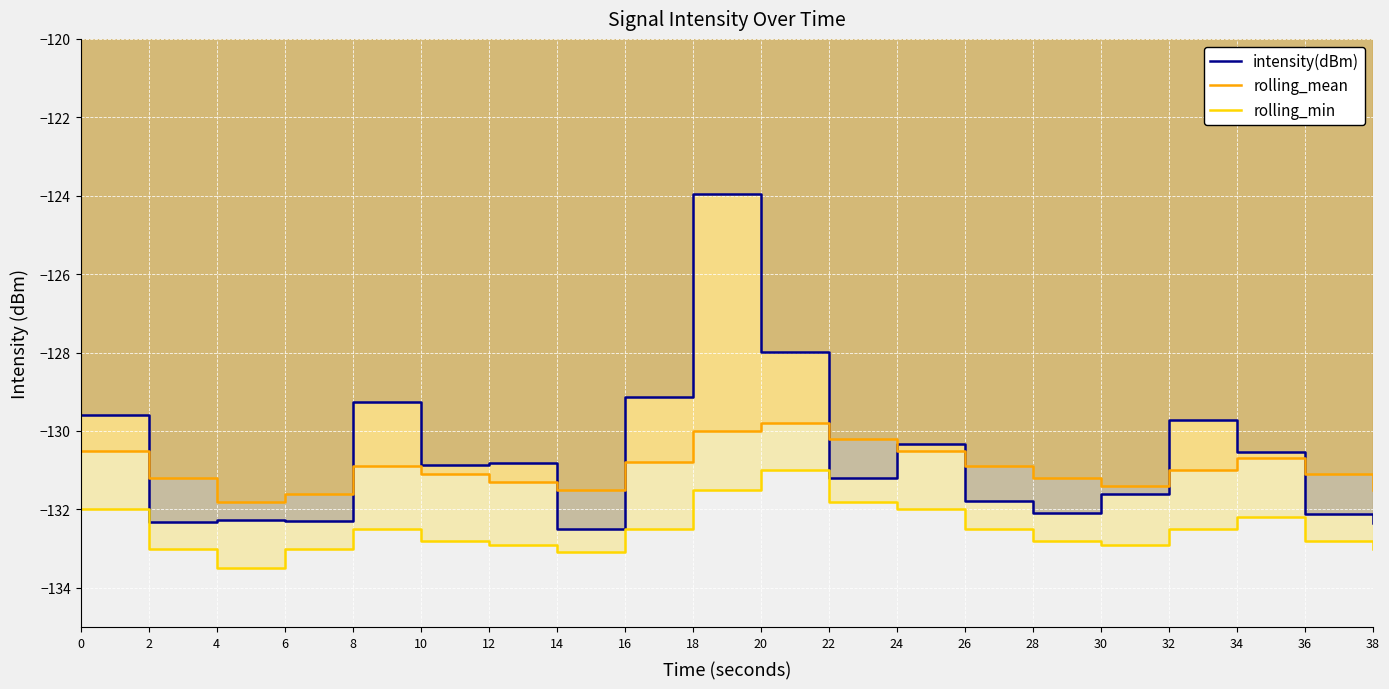

What are all the series names shown in the legend?

intensity(dBm), rolling_mean, rolling_min